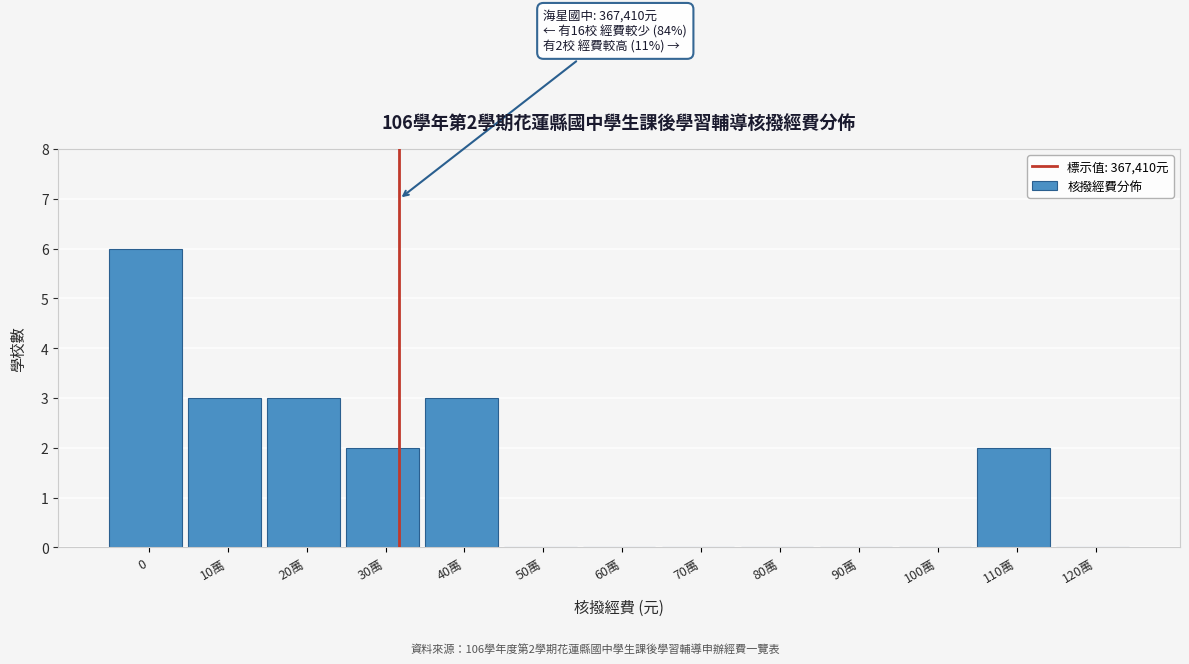

Reading left to right, what are all the values shown in this chart?

0=6	10萬=3	20萬=3	30萬=2	40萬=3	50萬=0	60萬=0	70萬=0	80萬=0	90萬=0	100萬=0	110萬=2	120萬=0